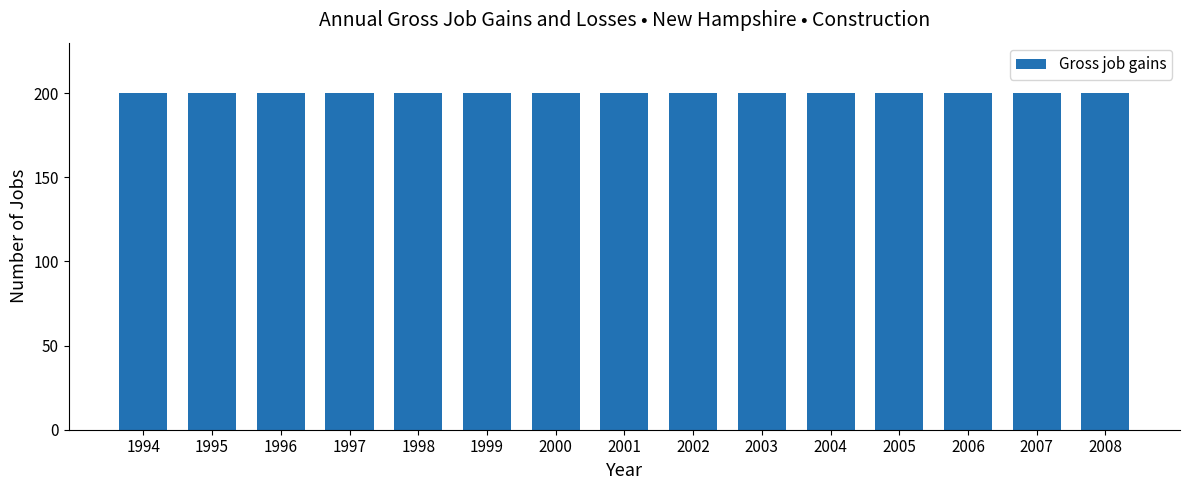

How many groups of bars are there?

15